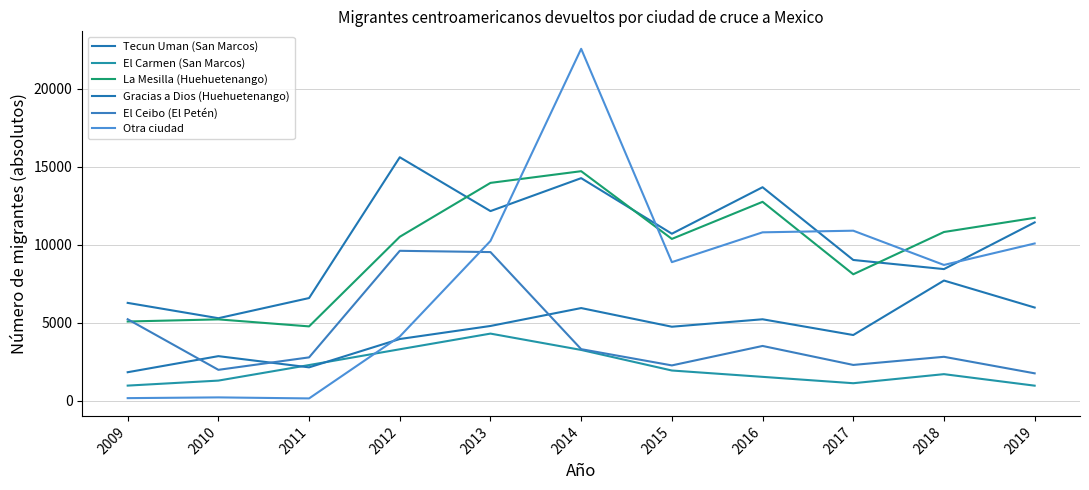

True or false: El Ceibo (El Petén) and El Carmen (San Marcos) cross at least once.

False